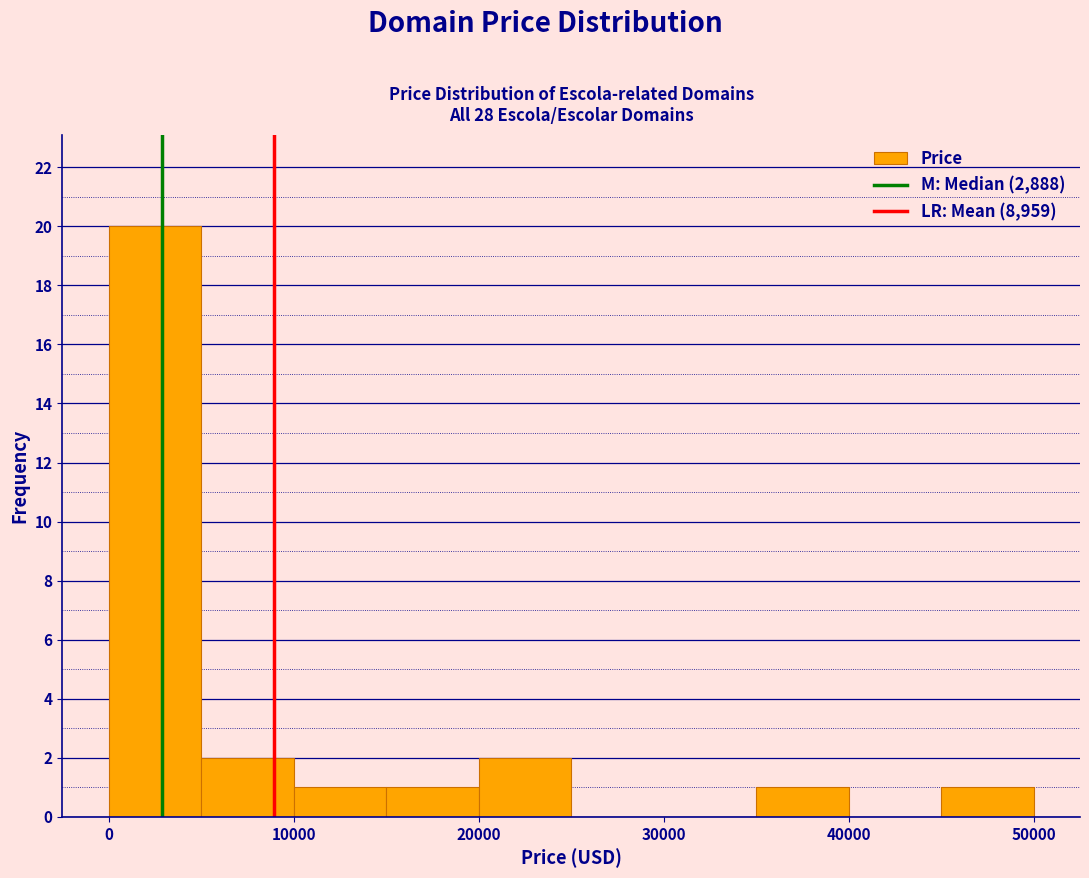

Reading left to right, transcribe this chart: for each bar, give the range it covers on the x-axis and its height. The values are not printed on the chart, so give them approximately, as read against the axis.

0 to 5000: 20
5000 to 10000: 2
10000 to 15000: 1
15000 to 20000: 1
20000 to 25000: 2
25000 to 30000: 0
30000 to 35000: 0
35000 to 40000: 1
40000 to 45000: 0
45000 to 50000: 1